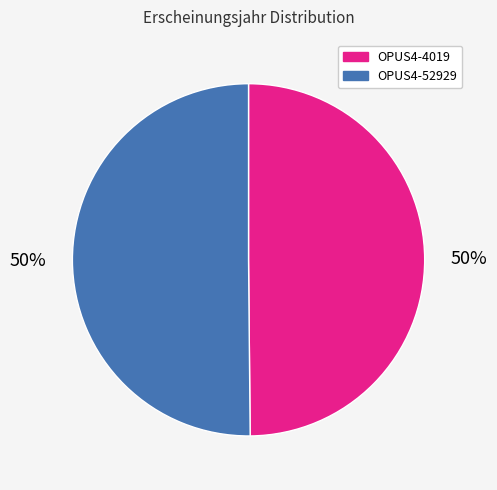

Combined, do OPUS4-52929 and OPUS4-4019 account for over 50%?

Yes